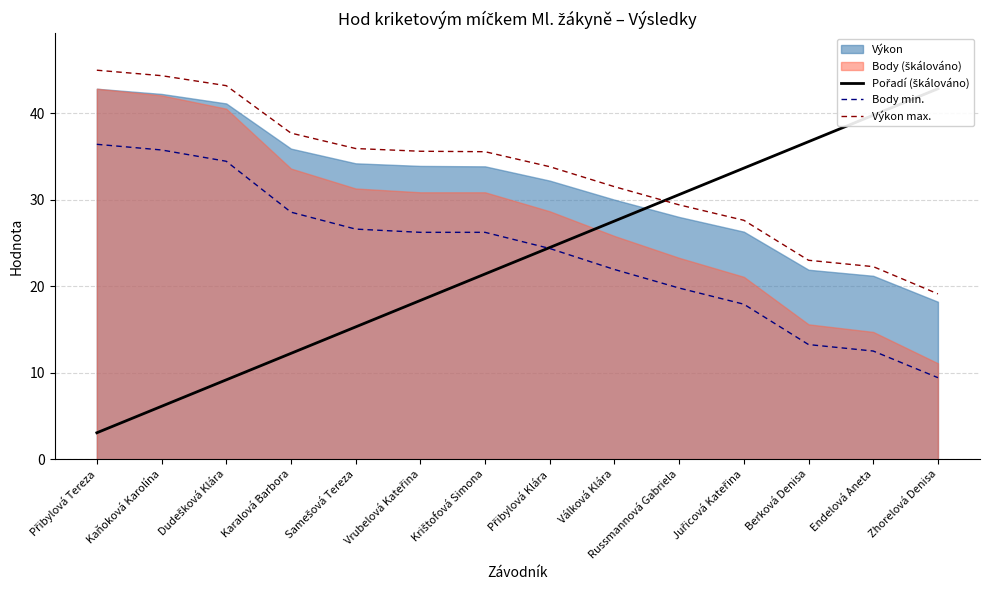

Does the chart display data point markers on the line(s)?

No